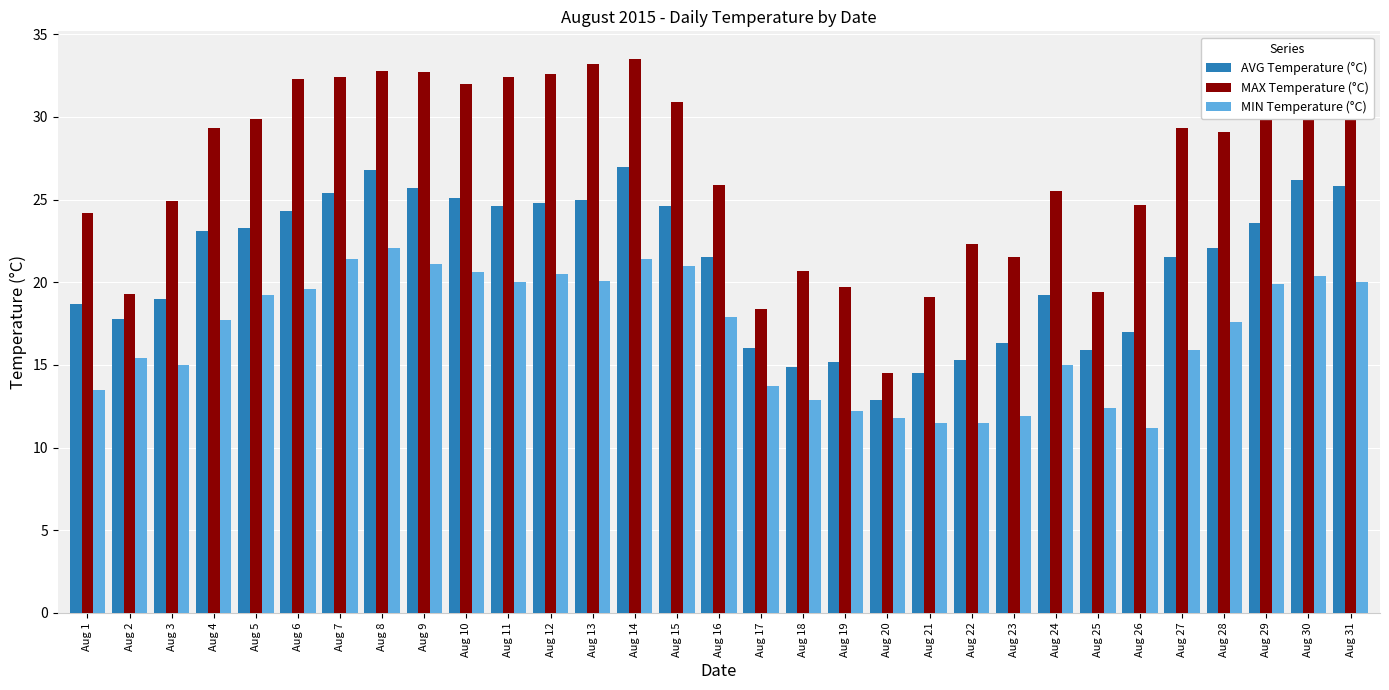

The value of MIN Temperature (°C) at Aug 14 is 21.4. True or false?

True